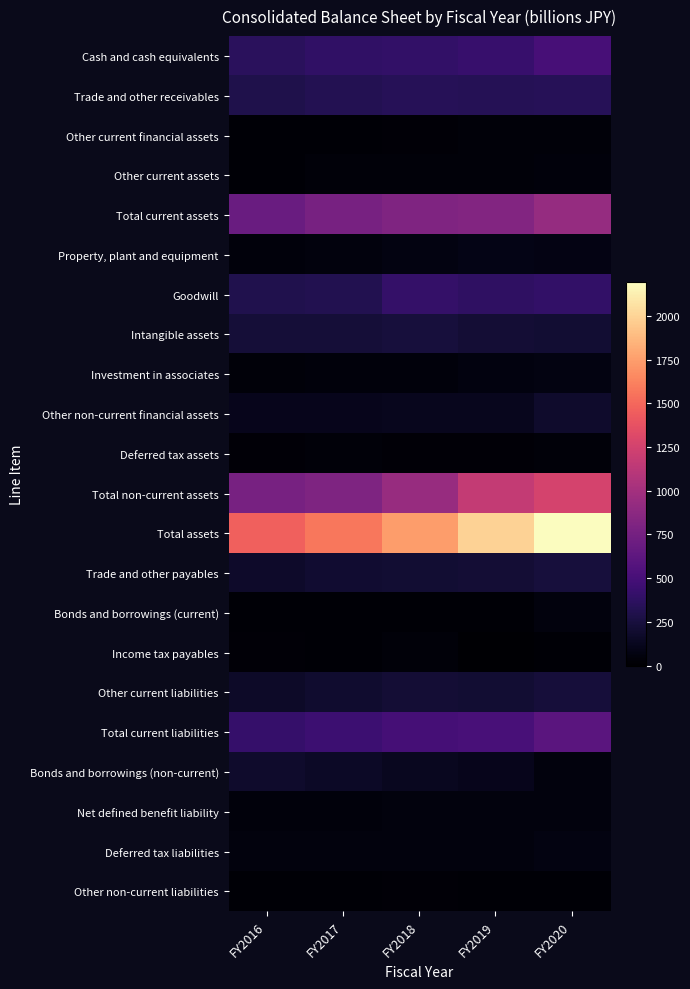

At which category is the sum across all series the highest?

FY2020